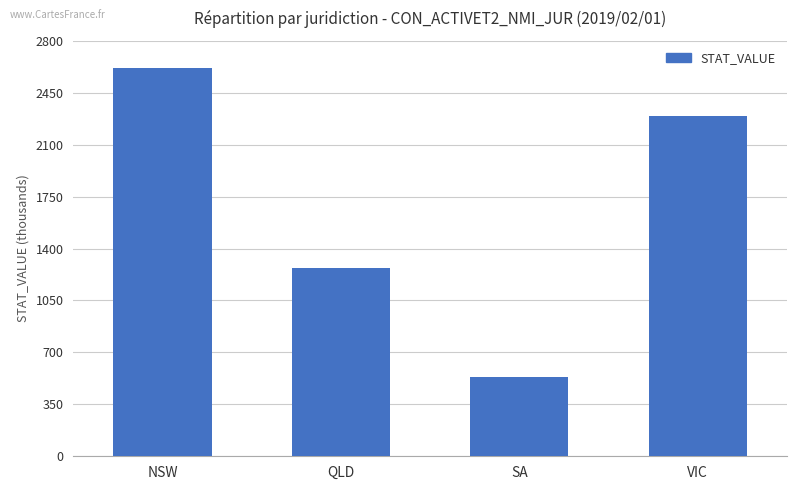

What is the label of the 4th bar from the left?

VIC